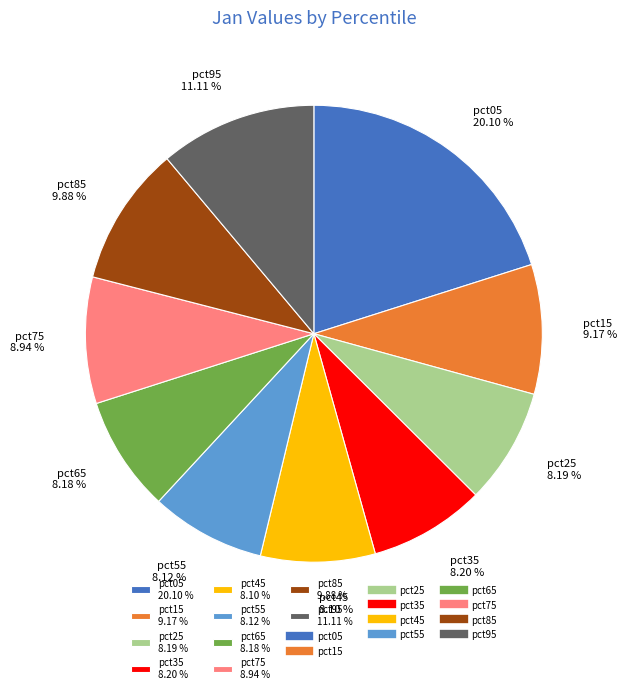

To the nearest percent, what portion does pct35 represent?

8%